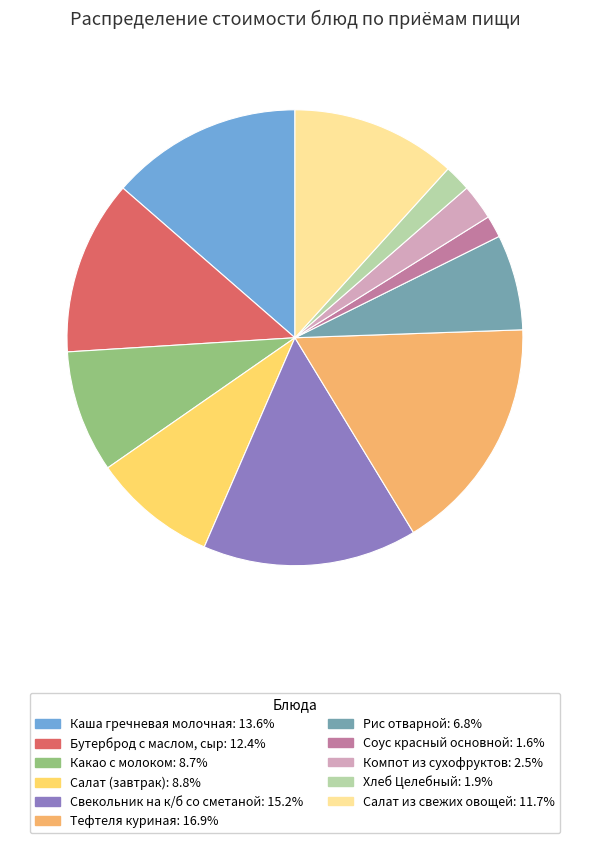

Which has a higher value, Тефтеля куриная or Салат (завтрак)?

Тефтеля куриная